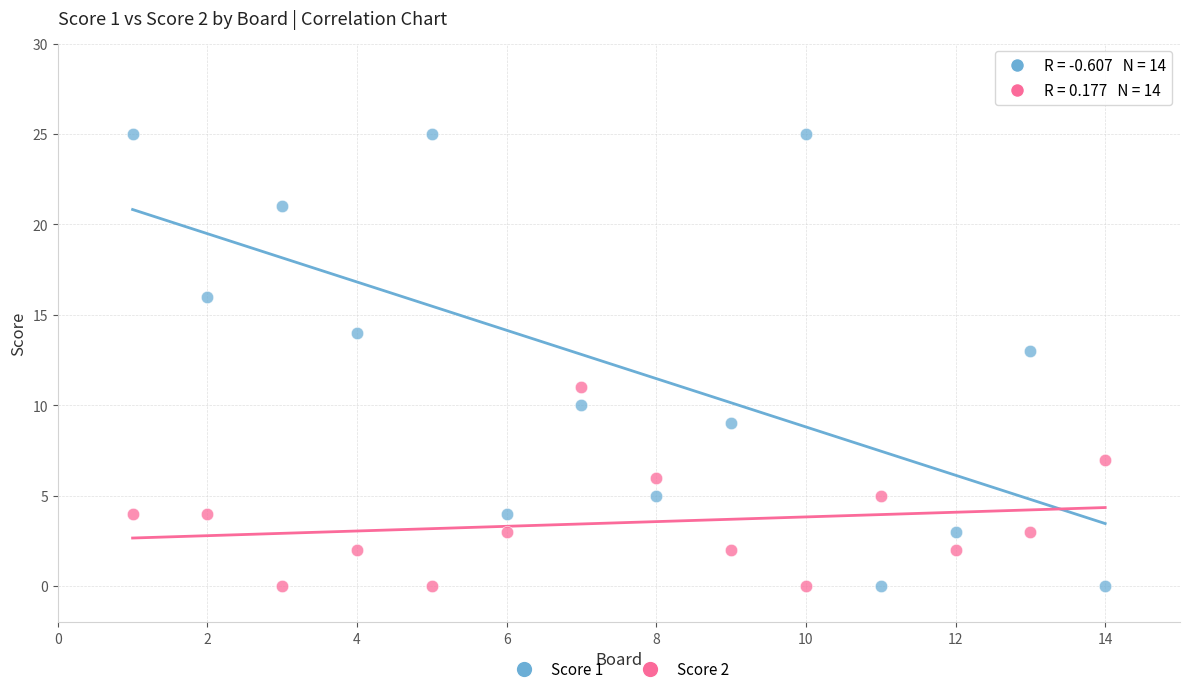

What are all the series names shown in the legend?

Score 1, Score 2